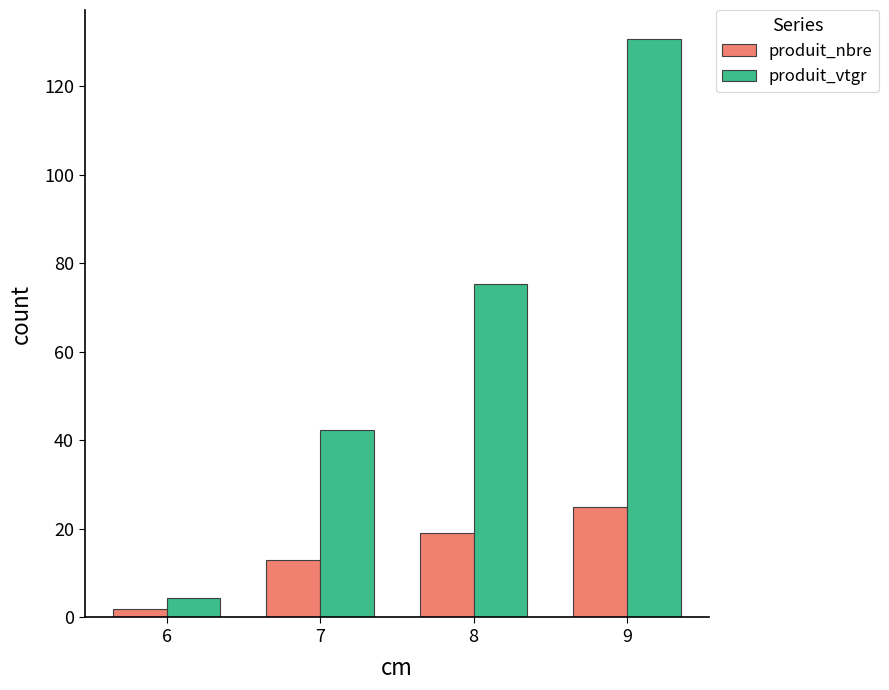

What are all the series names shown in the legend?

produit_nbre, produit_vtgr